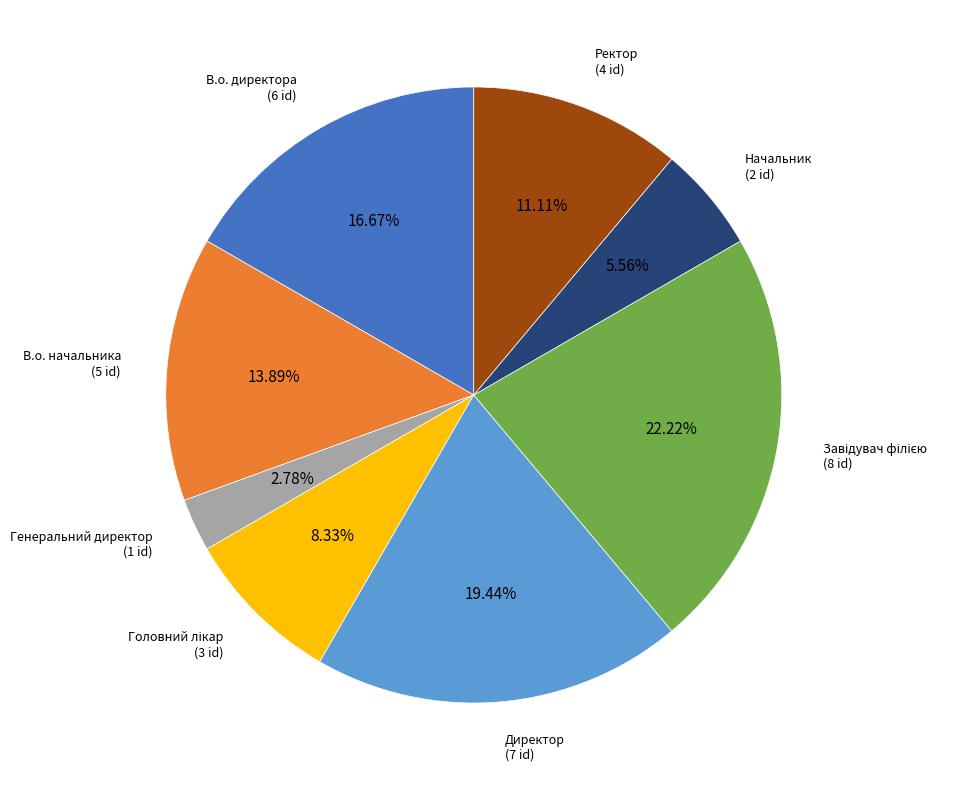

Is there a majority slice in this chart?

No